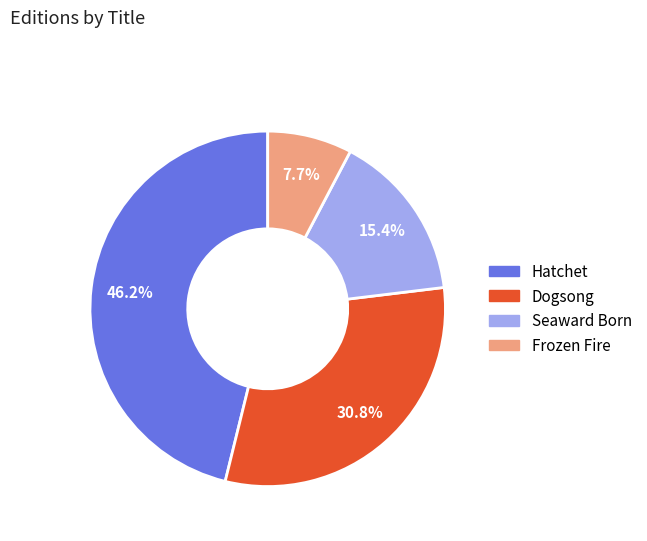

Approximately how many times larger is the value at Frozen Fire compared to Hatchet?

0.2